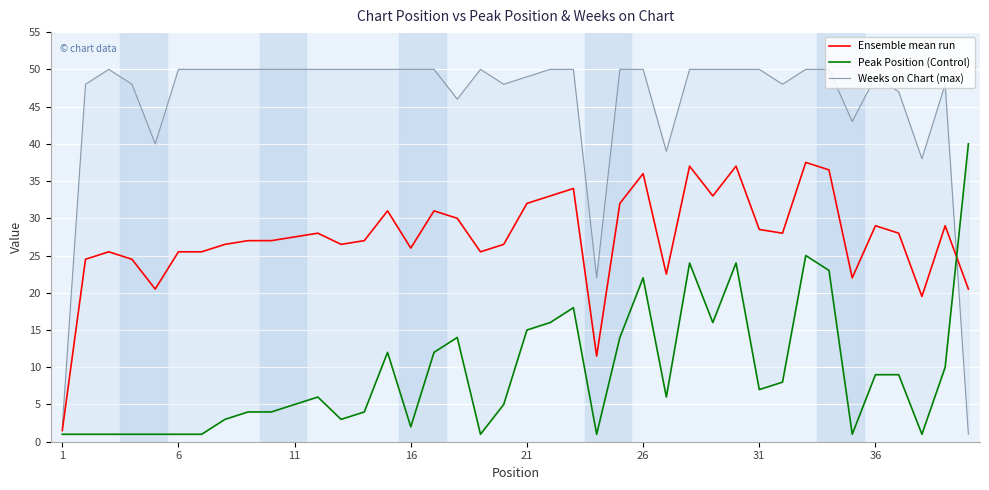

True or false: Weeks on Chart (max) and Peak Position (Control) cross at least once.

True